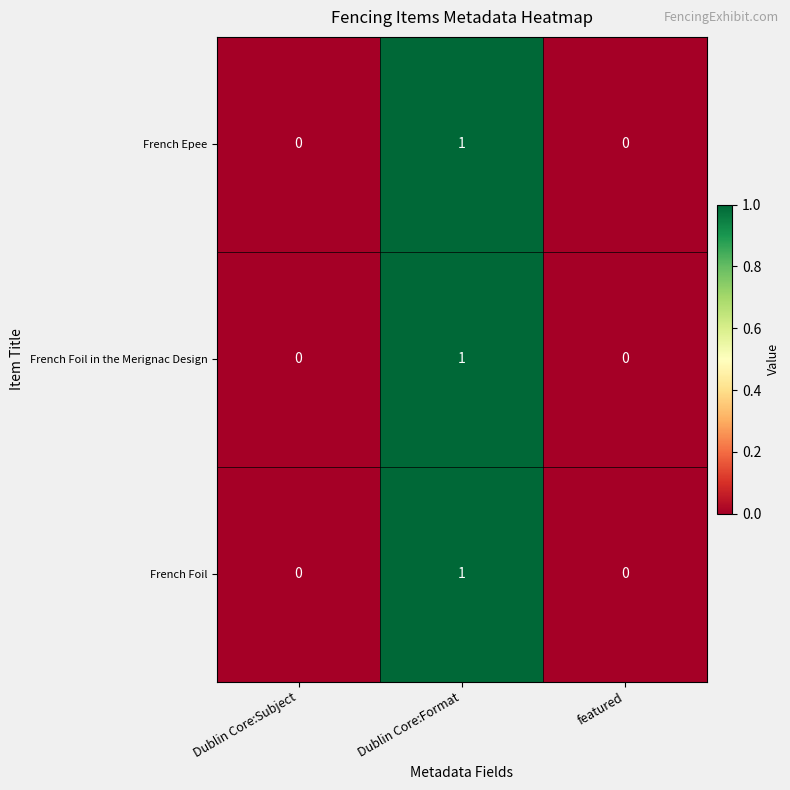

At which category is the sum across all series the highest?

Dublin Core:Format